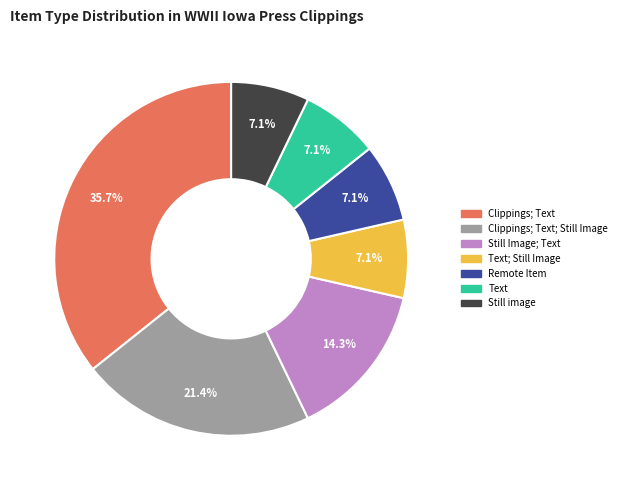

Which category has the biggest portion of the pie?

Clippings; Text